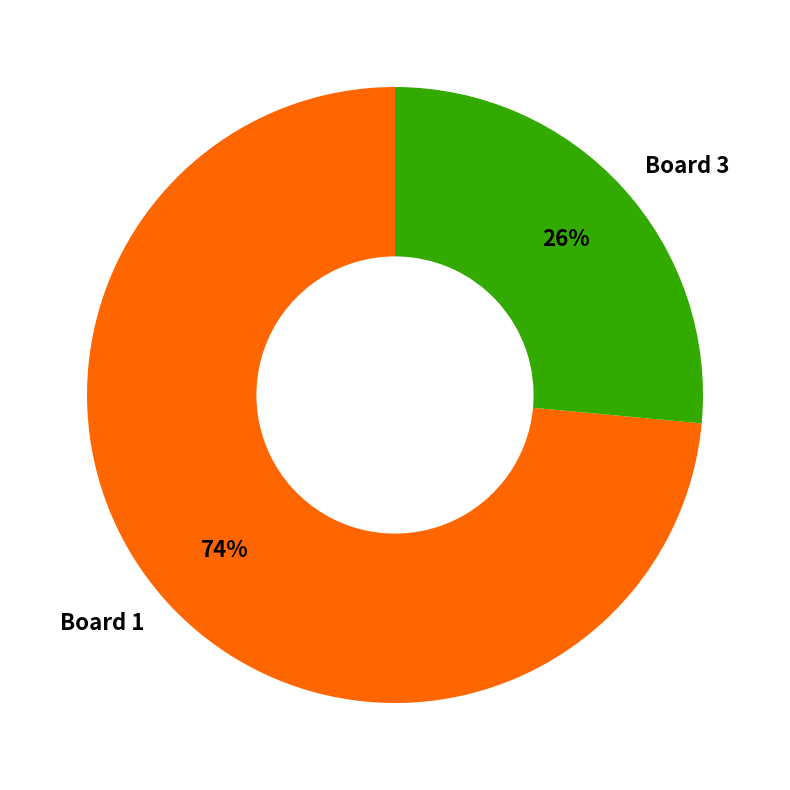

To the nearest percent, what is the average slice percentage?

50%